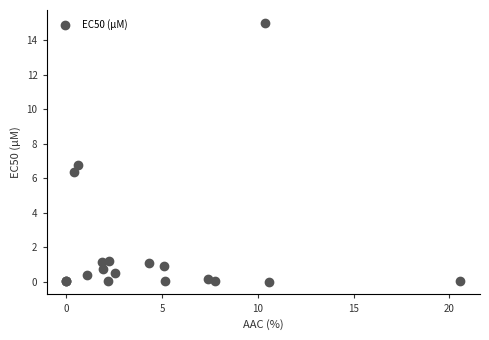

What Y value in the scatter plot is closest to 7?

6.7